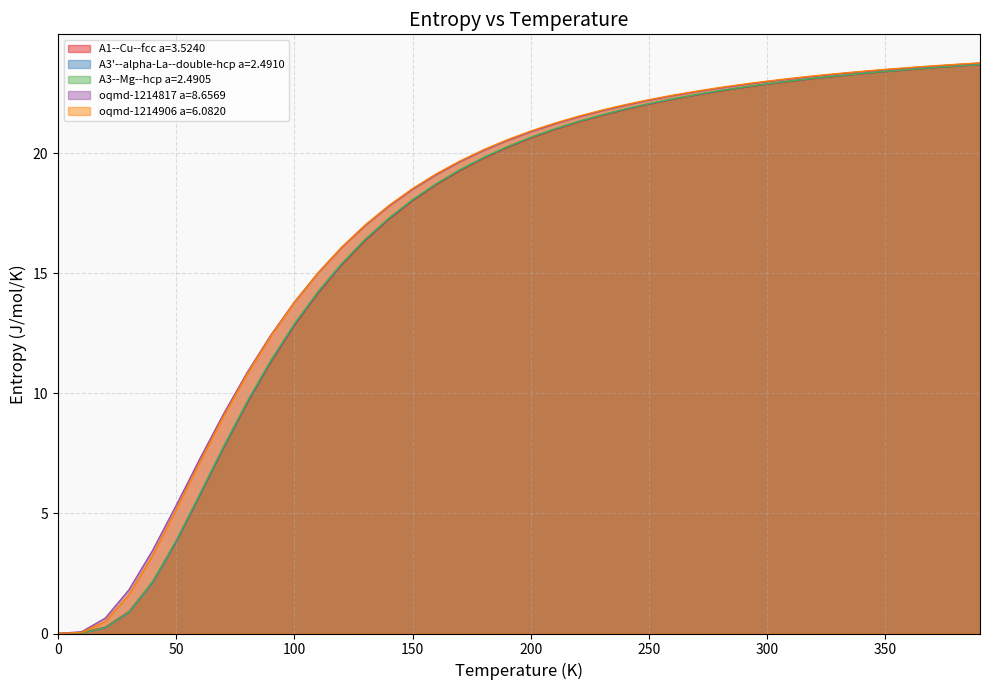

Is the value of A3'--alpha-La--double-hcp a=2.4910 at 70.0 greater than the value of oqmd-1214817 a=8.6569 at 370.0?

No